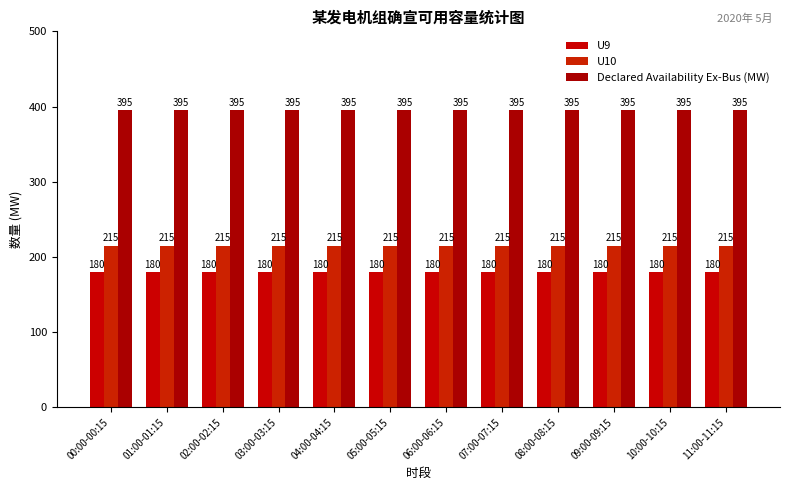

Count the number of data series in this chart.

3